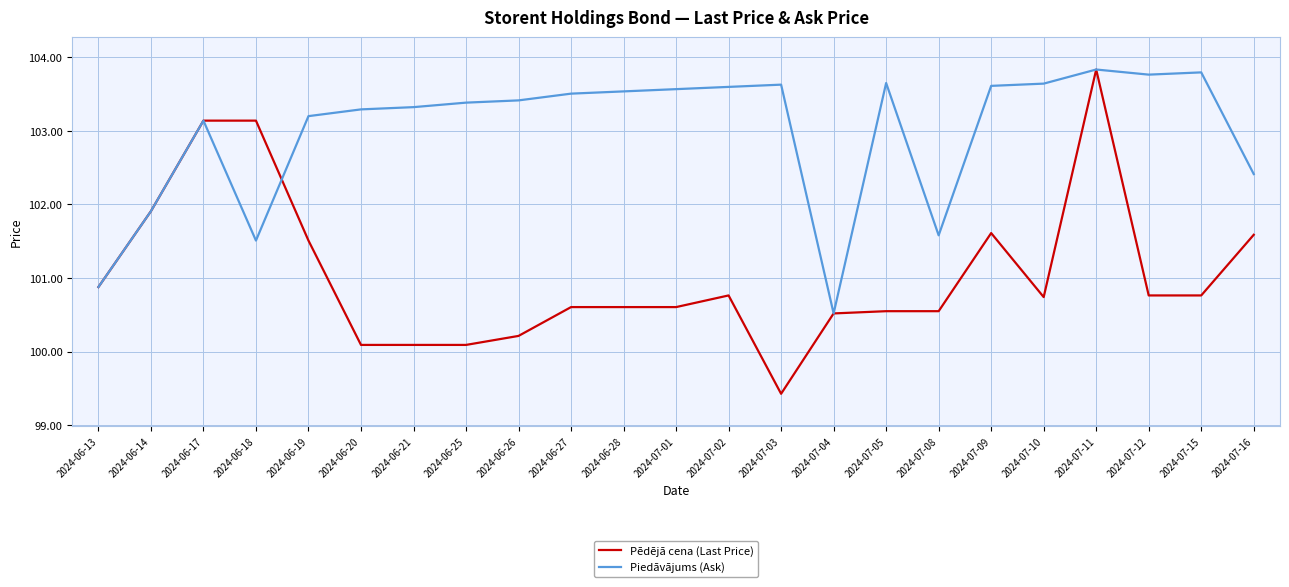

What position from the right is 2024-06-20?

18